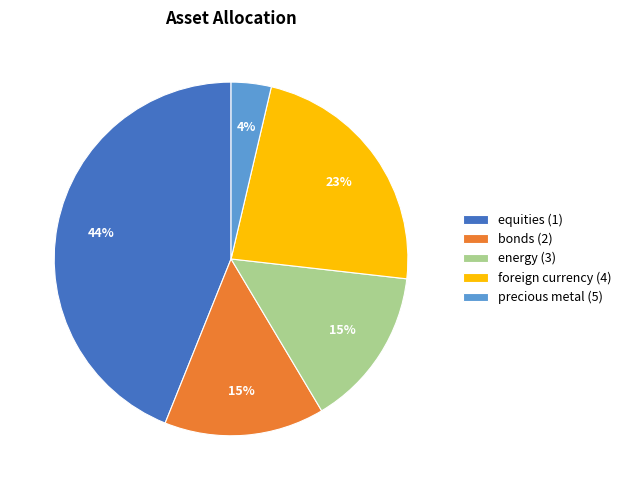

Is it true that energy (3) is 15% of the pie?

True